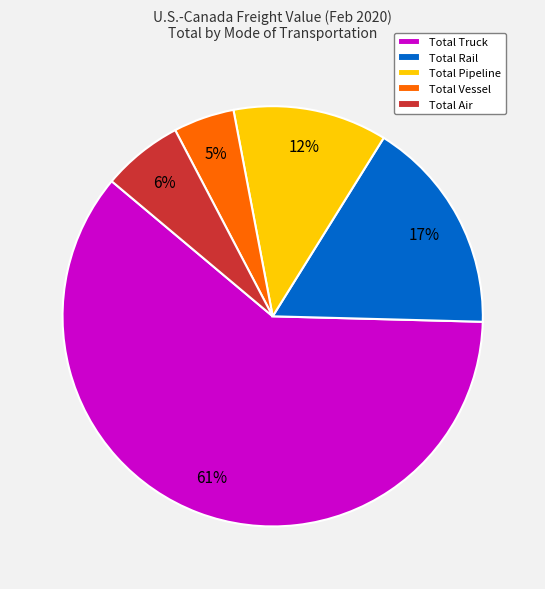

Which category has the biggest portion of the pie?

Total Truck